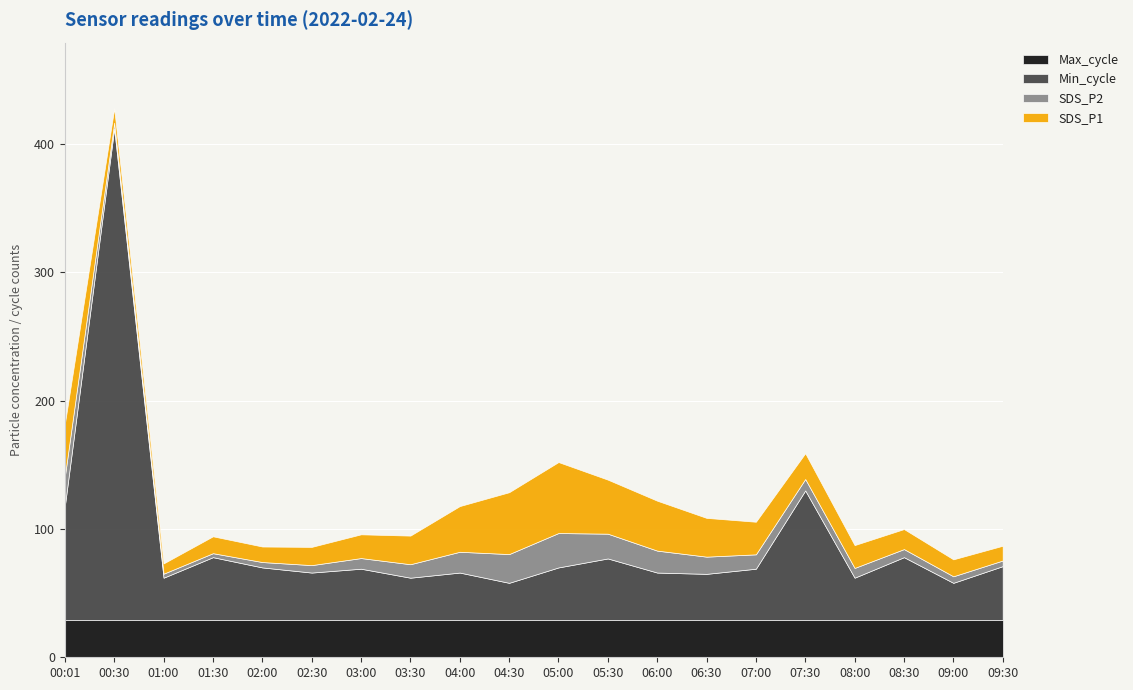

What is the difference between the maximum and minimum values in the Min_cycle series?

354.0